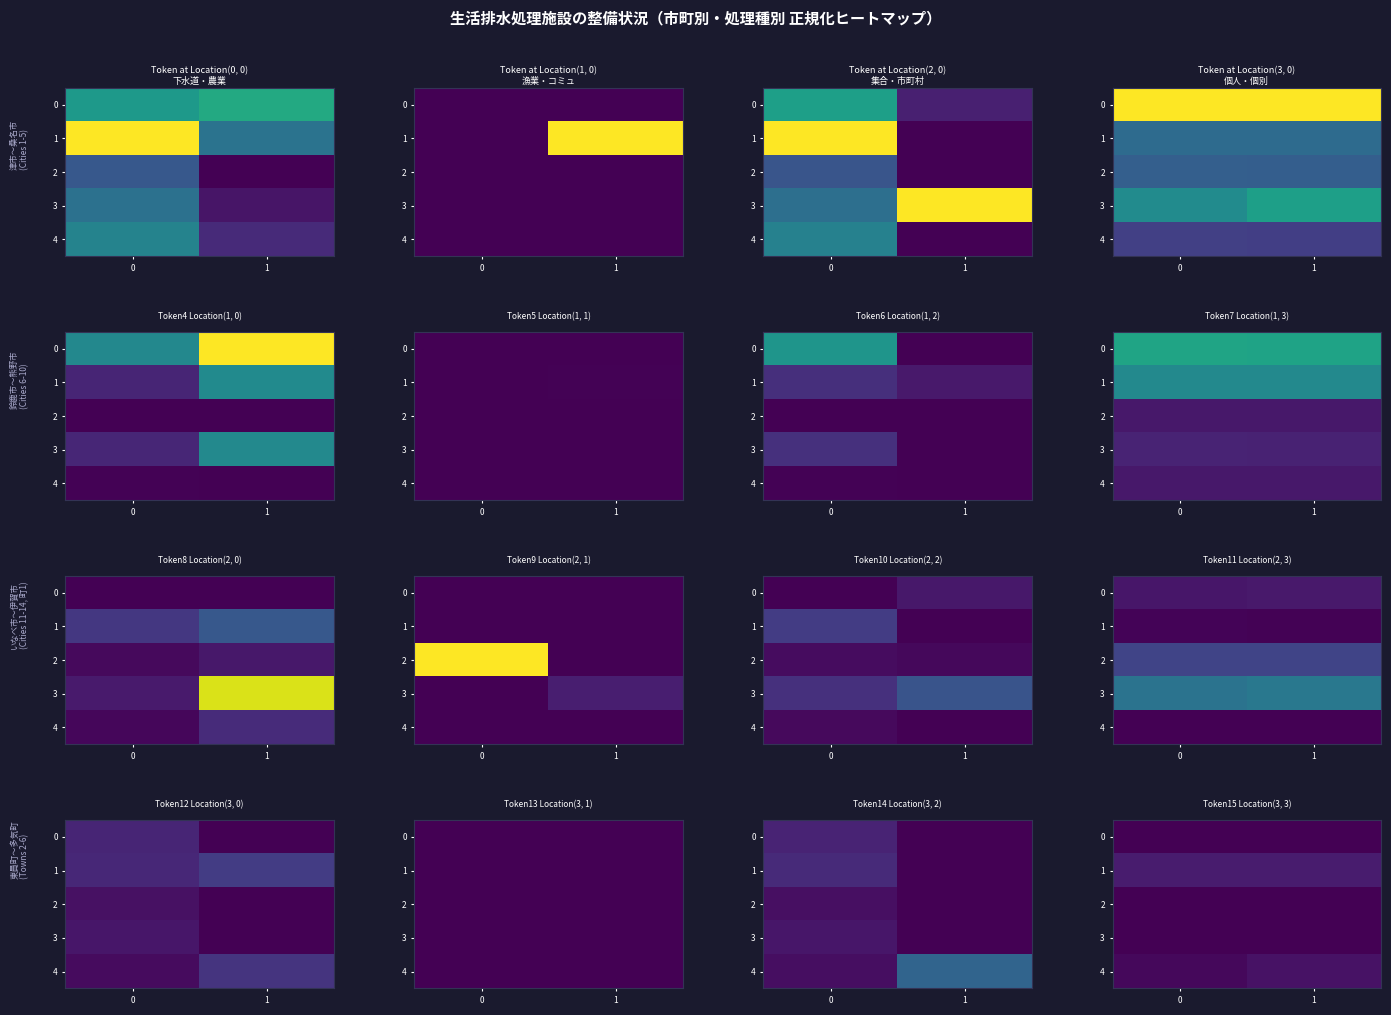

Is the value of 1 at 0 greater than the value of 3 at 1?

Yes